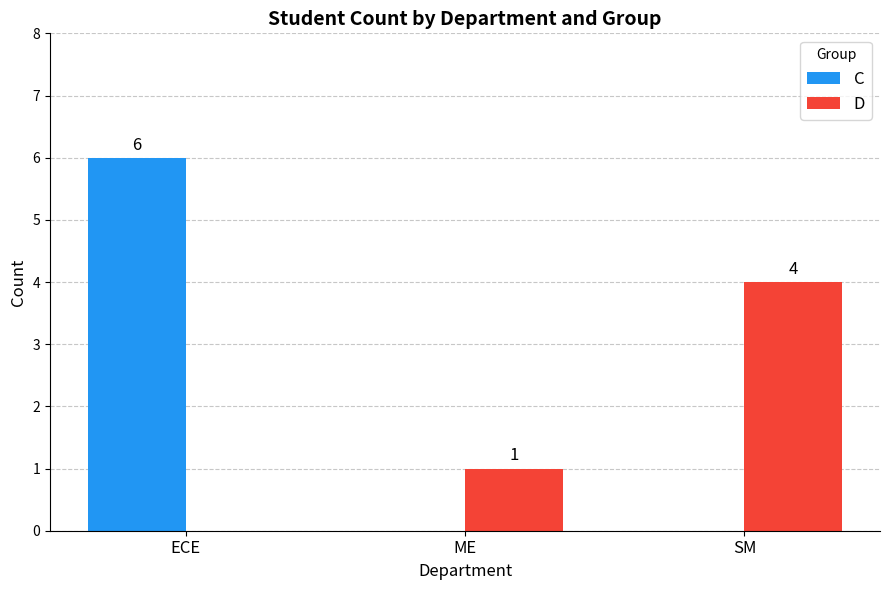

Between ECE and SM, which series saw the biggest shift?

C